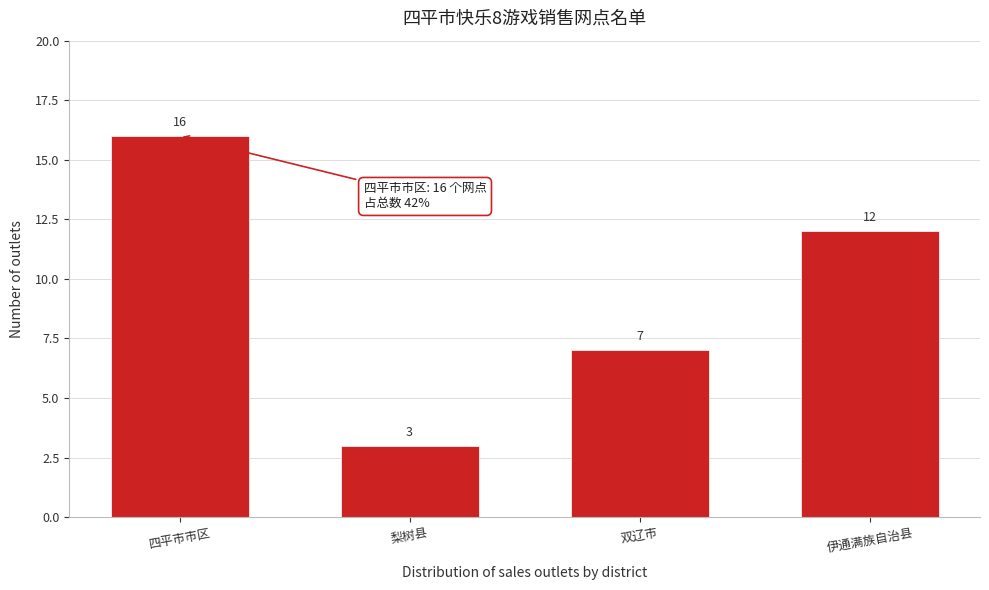

Reading right to left, list all the values displayed in this chart.

12	7	3	16